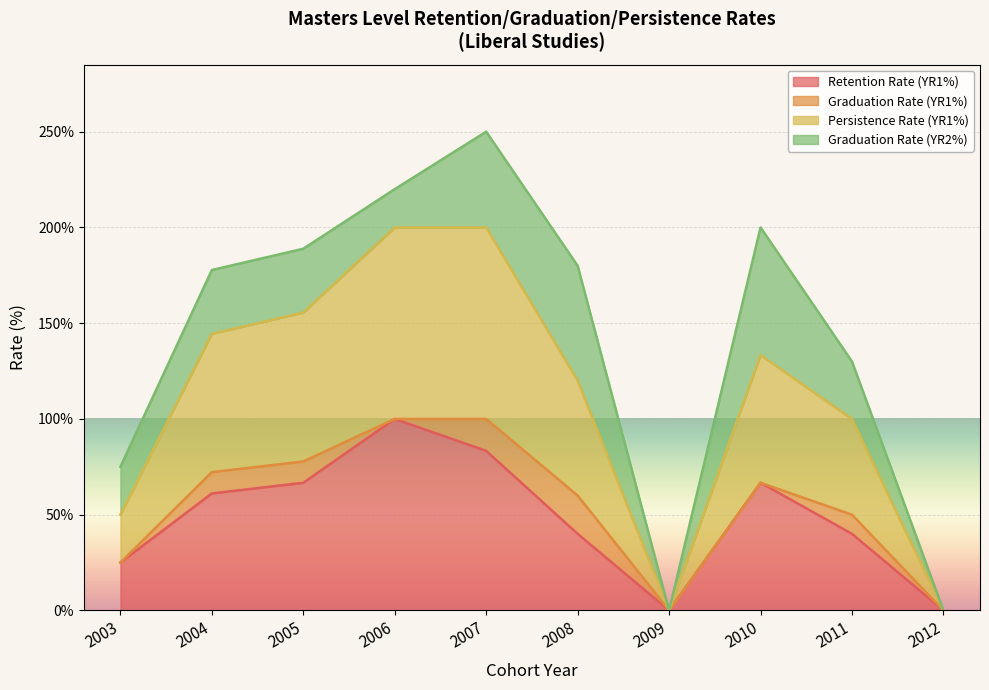

What is the value of the Retention Rate (YR1%) point at the 5th from the left?

83.3